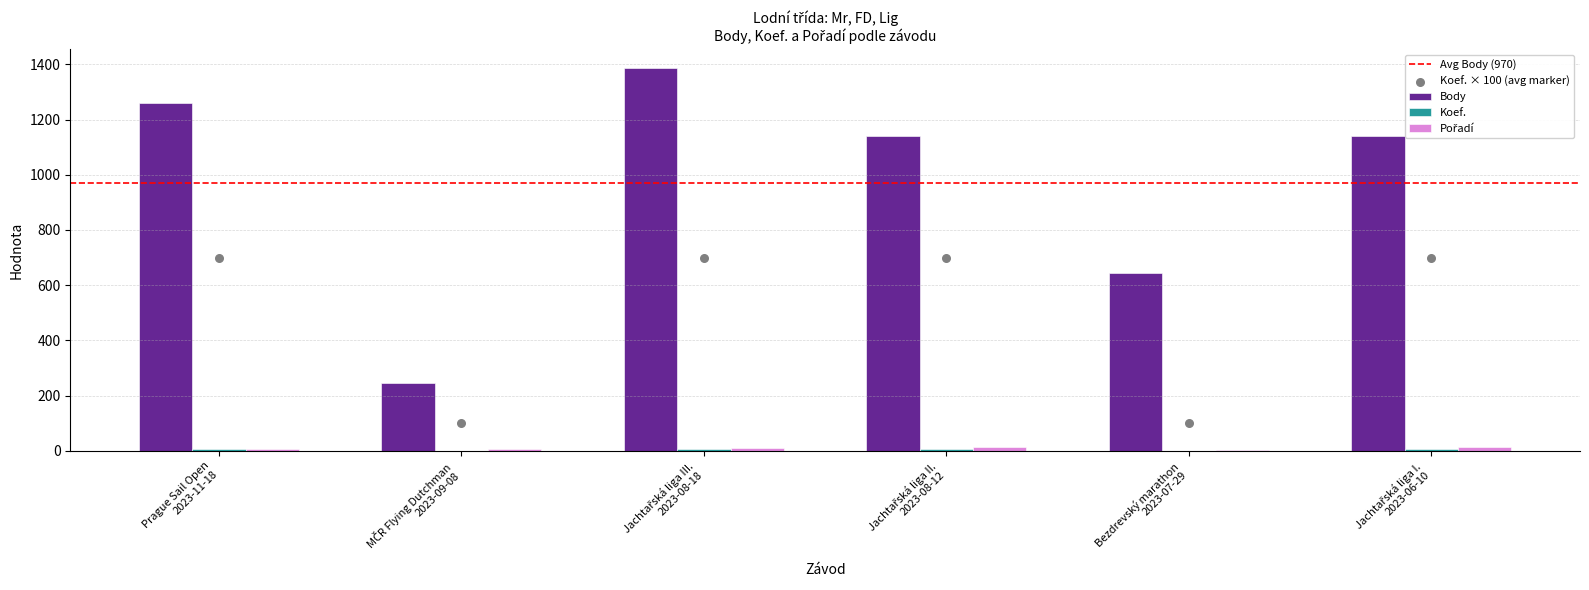

At how many categories does at least one series exceed 44?

6